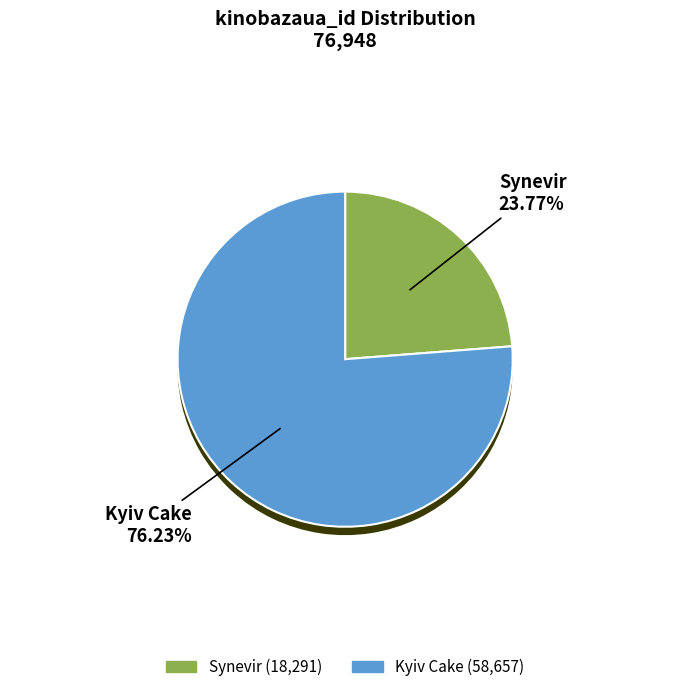

What is the smallest slice in the pie chart?

Synevir